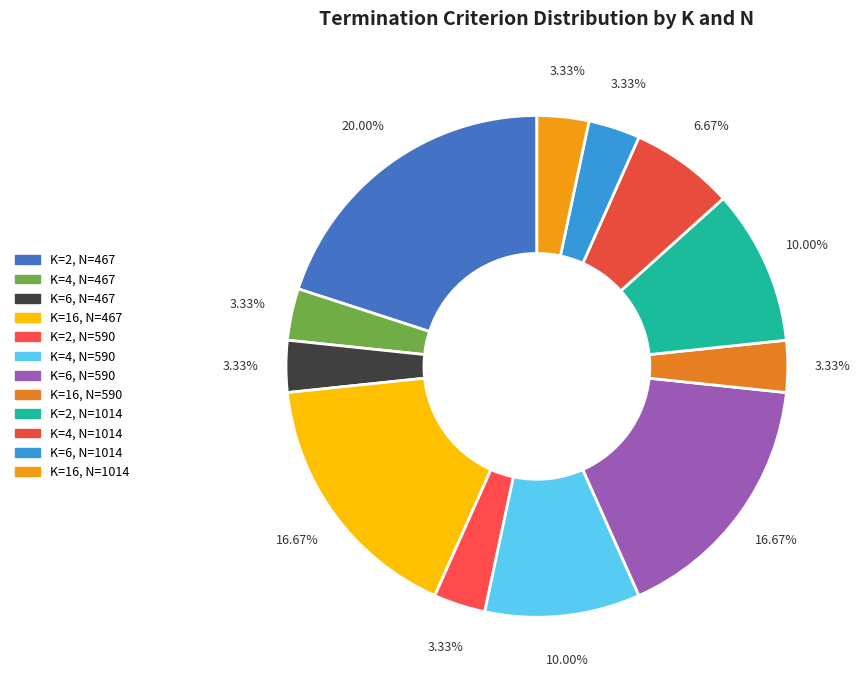

Which slice is the smallest?

K=4, N=467